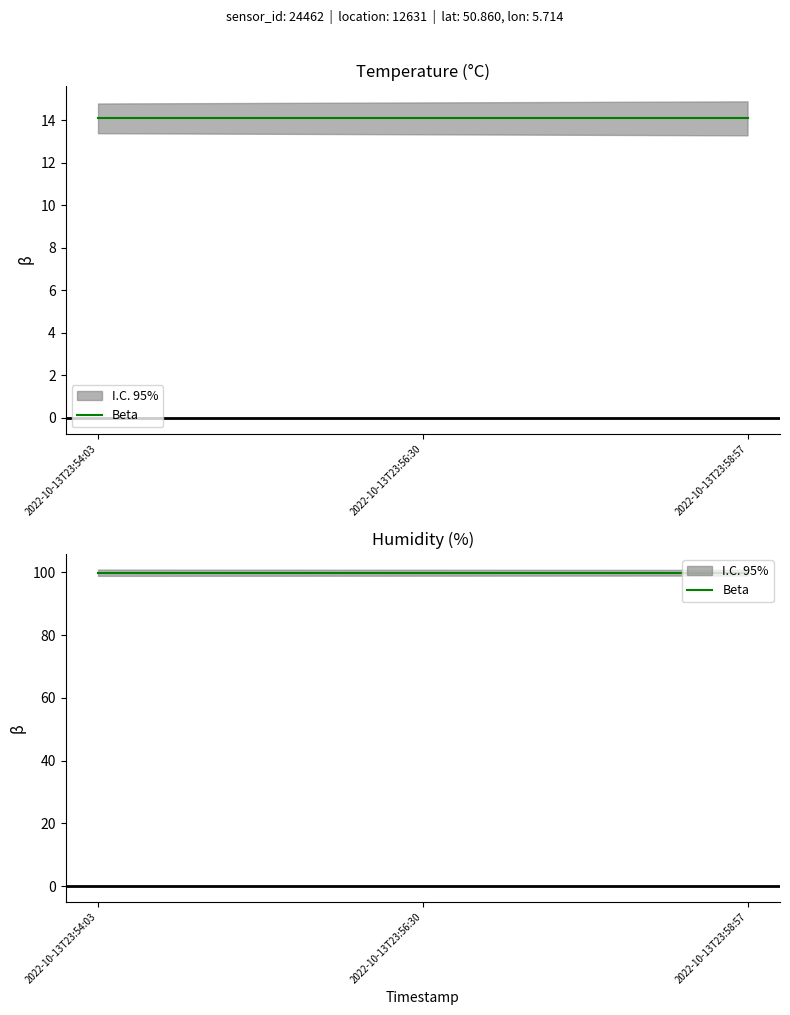

At how many categories does at least one series exceed 43?

3